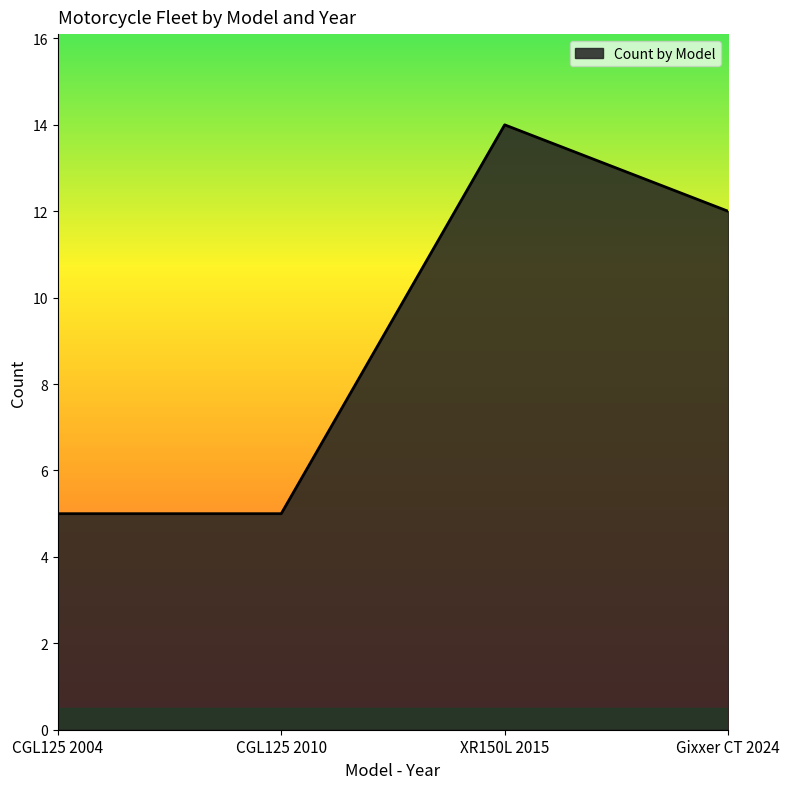

How many interior local peaks (higher than both neighbors) does the data have?

1